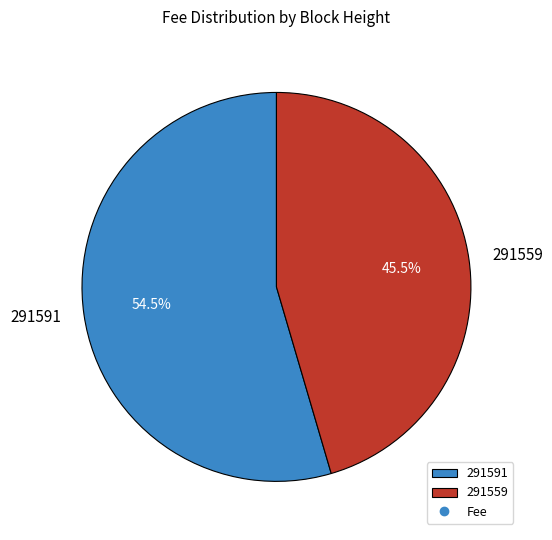

Does 291559 account for over 50% of the chart?

No